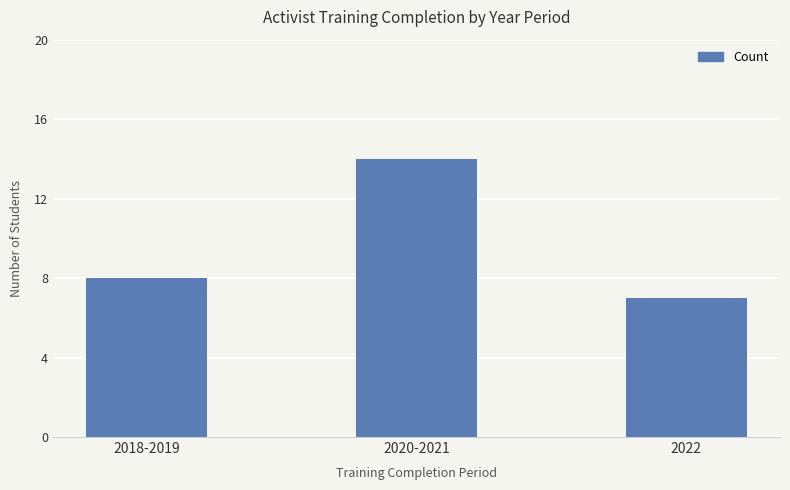

How many bars are there in total?

3